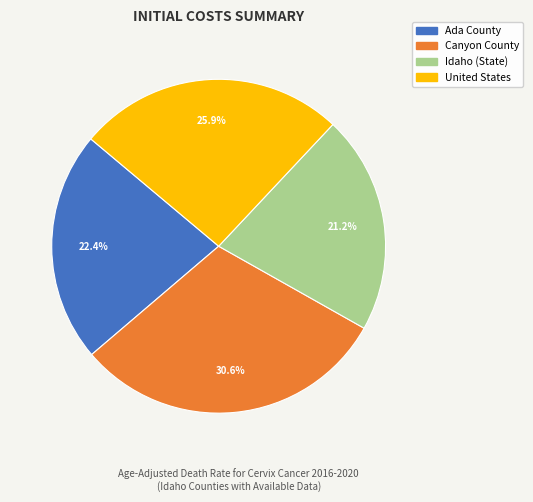

The Canyon County slice represents 31% of the pie. True or false?

True